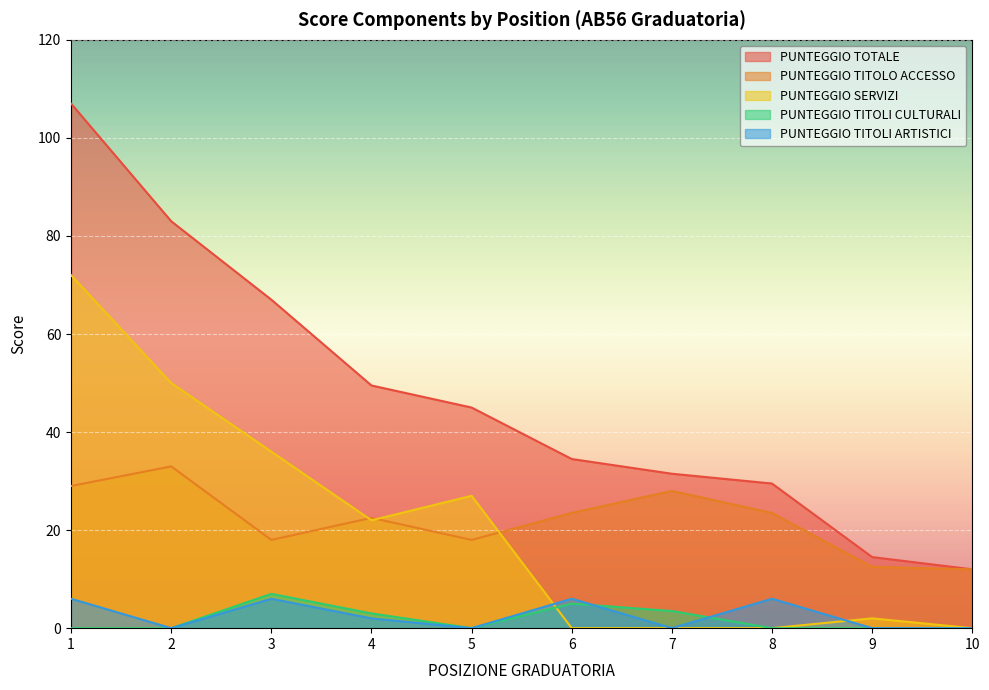

How many lines are shown in the chart?

5